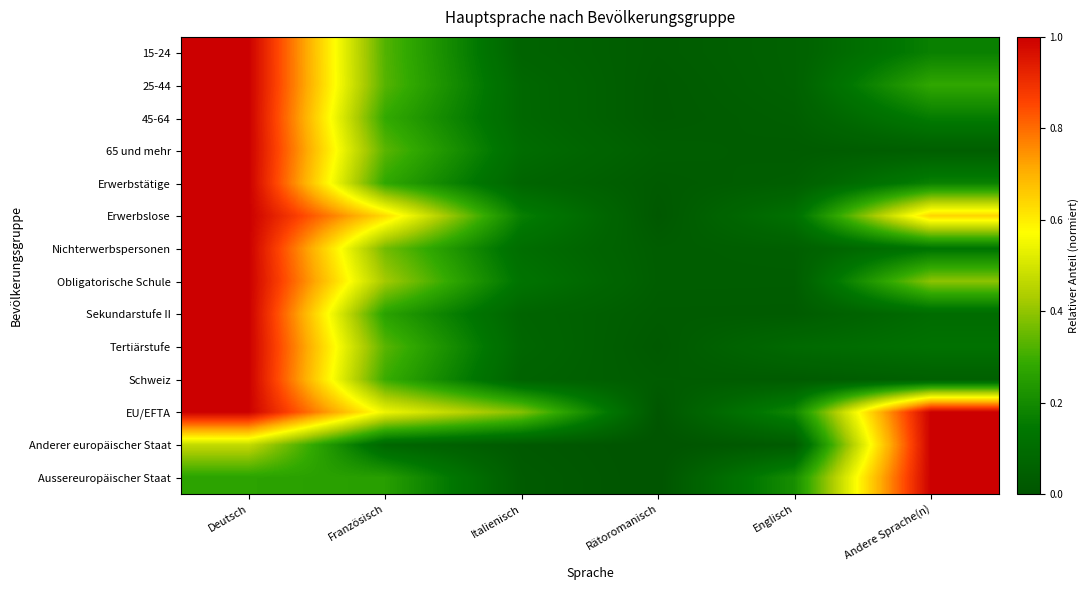

What is the total value across all series at Rätoromanisch?

0.3